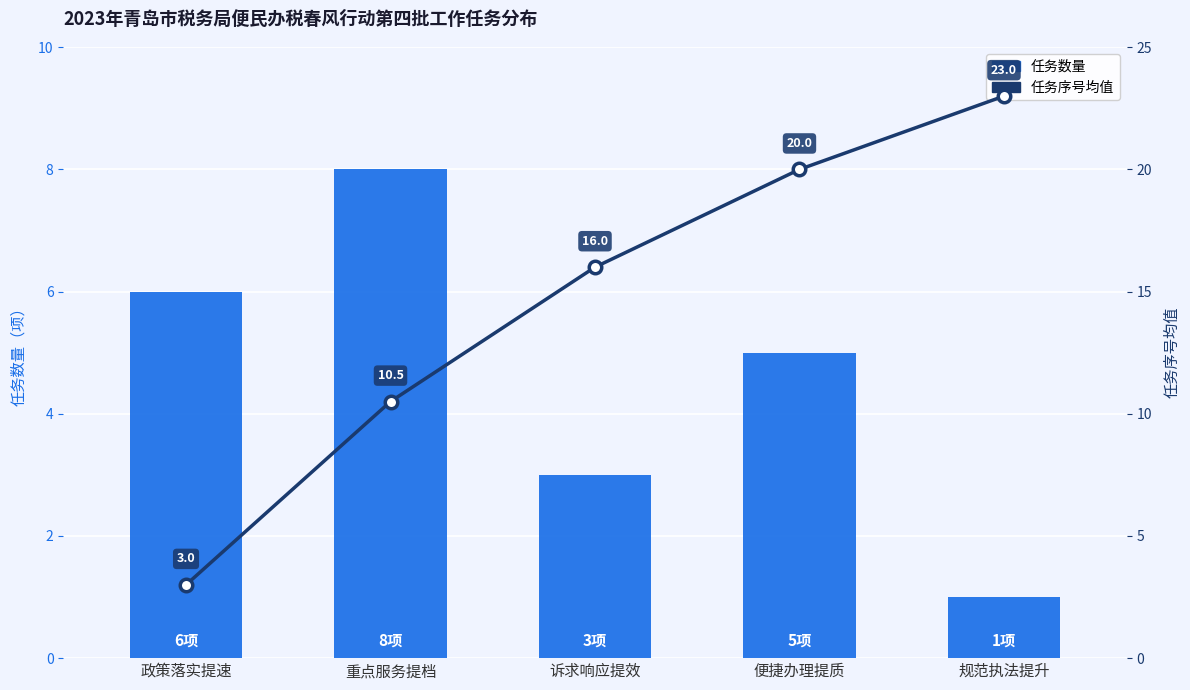

Reading left to right, what are all the values shown in this chart?

任务数量: 6.0	8.0	3.0	5.0	1.0
任务序号均值: 3.0	10.5	16.0	20.0	23.0